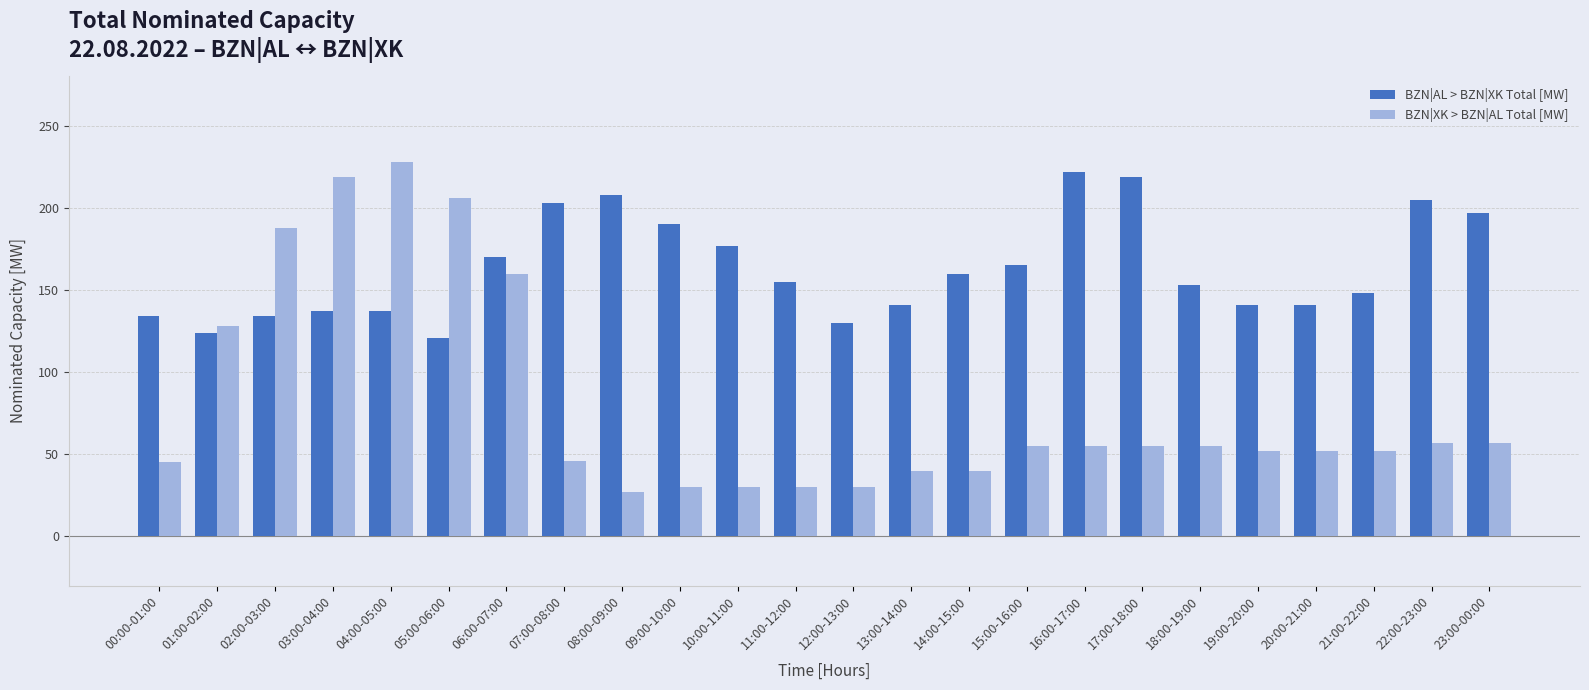

What is the sum of the BZN|AL > BZN|XK Total [MW] values at 11:00-12:00 and 17:00-18:00?

374